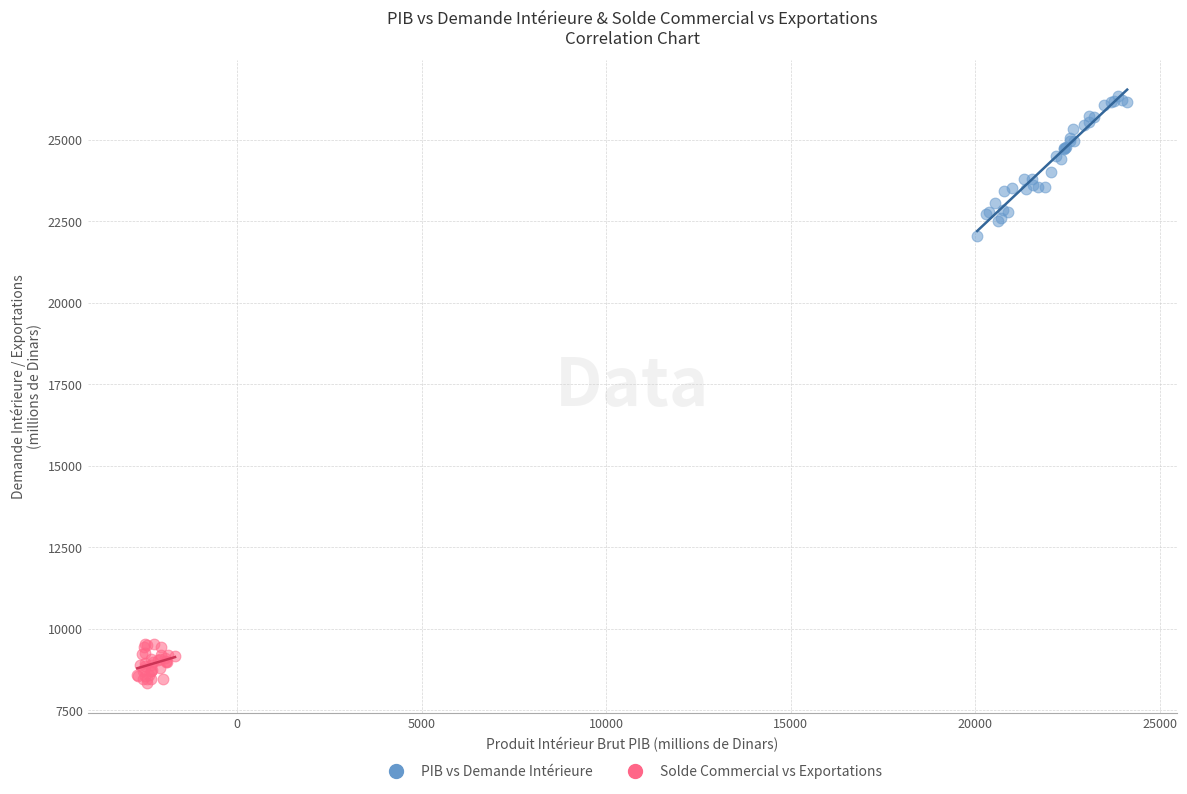

Which series contains the highest Y value?

PIB vs Demande Intérieure